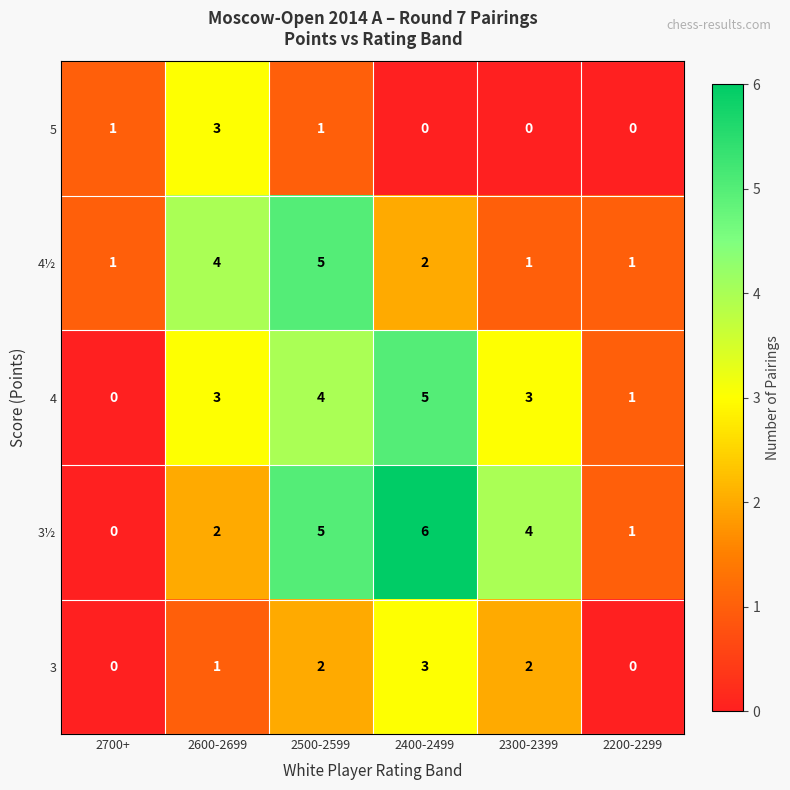

Which series has the largest total across all categories?

3½